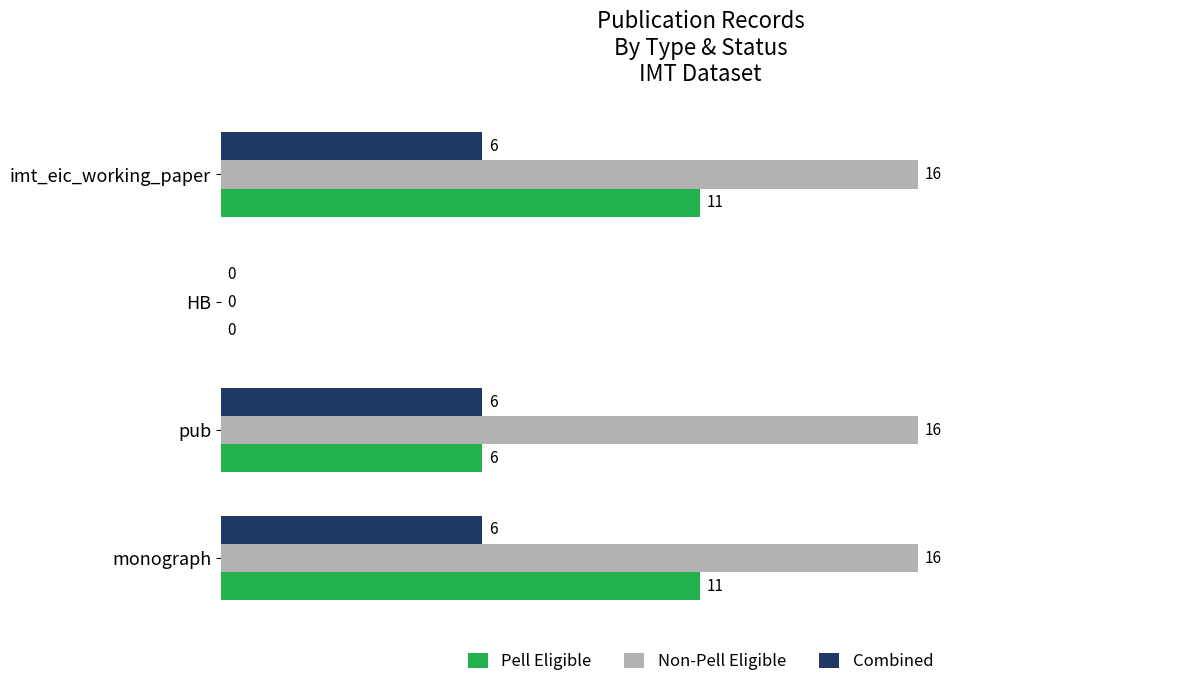

The value of Pell Eligible at monograph is 11. True or false?

True